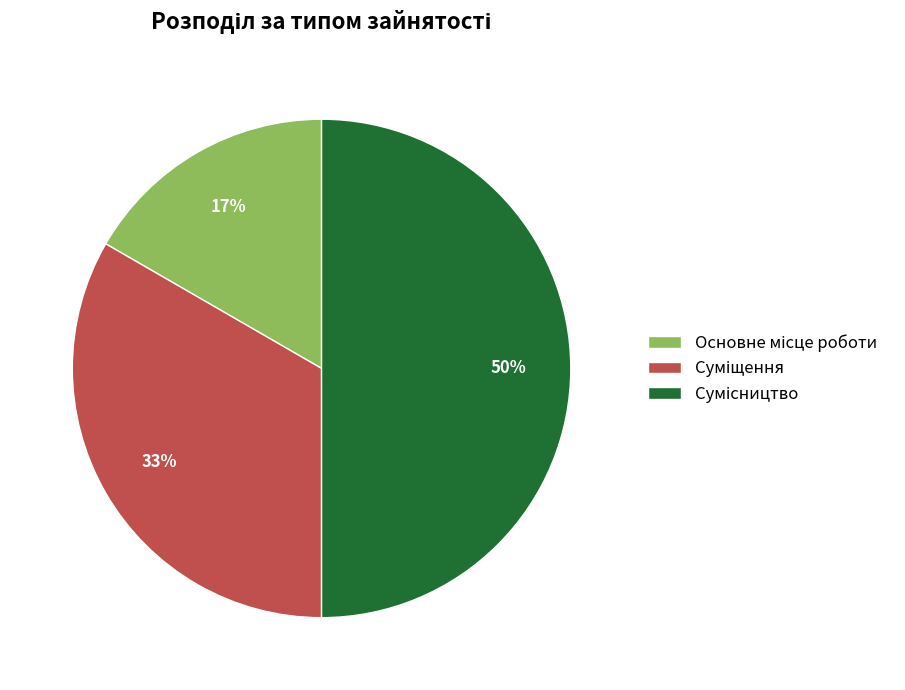

To the nearest percent, what is the difference between the largest and smallest slice percentages?

33%